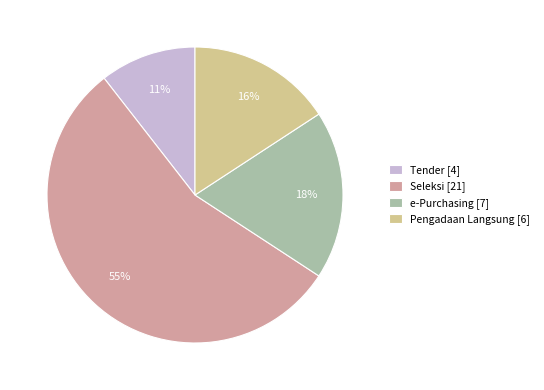

To the nearest percent, what portion does Tender [4] represent?

11%